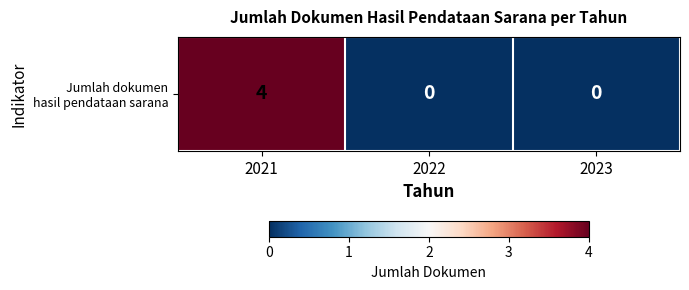

What is the average value?

1